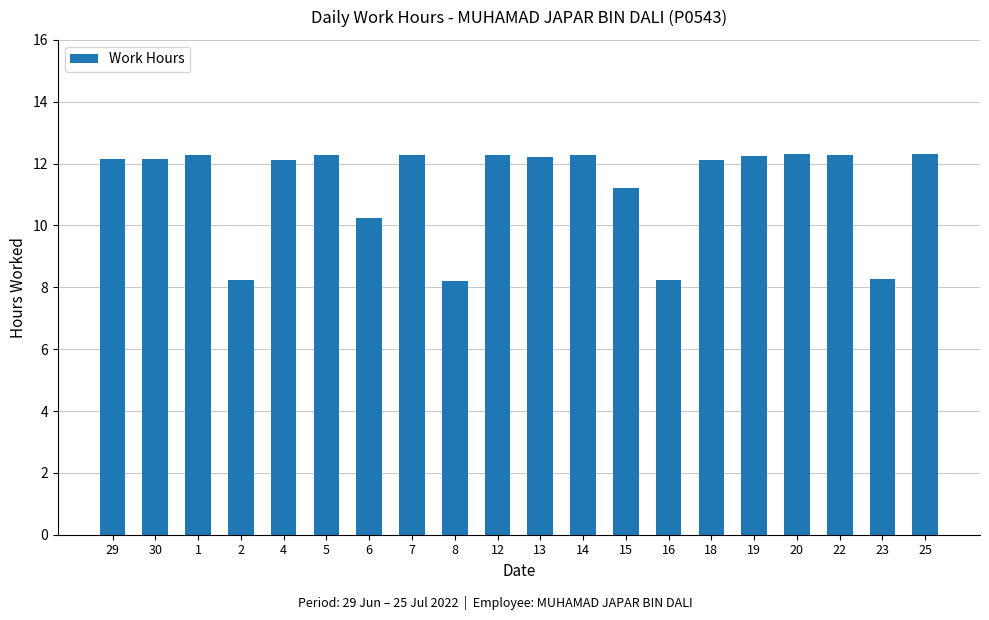

Approximately how many times larger is the value at 29 compared to 18?

1.0